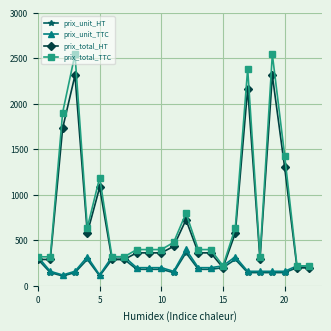

True or false: prix_unit_HT has more than 1 points higher than both neighbors.

True